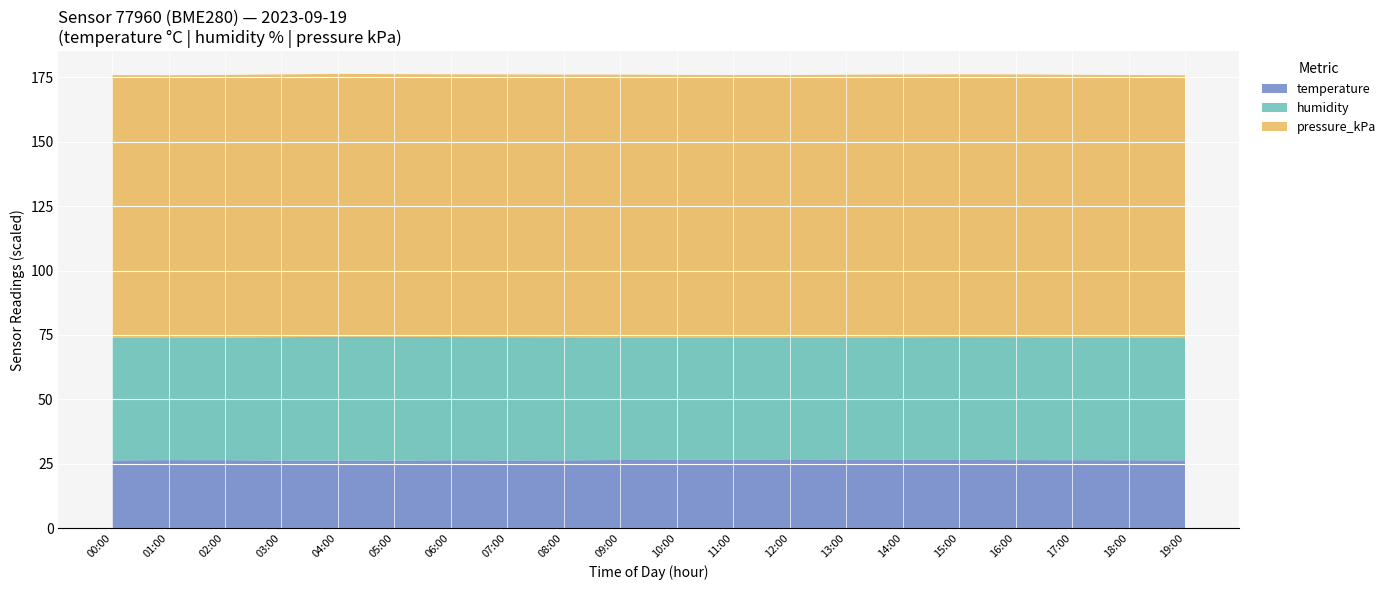

The temperature series shows 18.4 at 19:00. True or false?

False